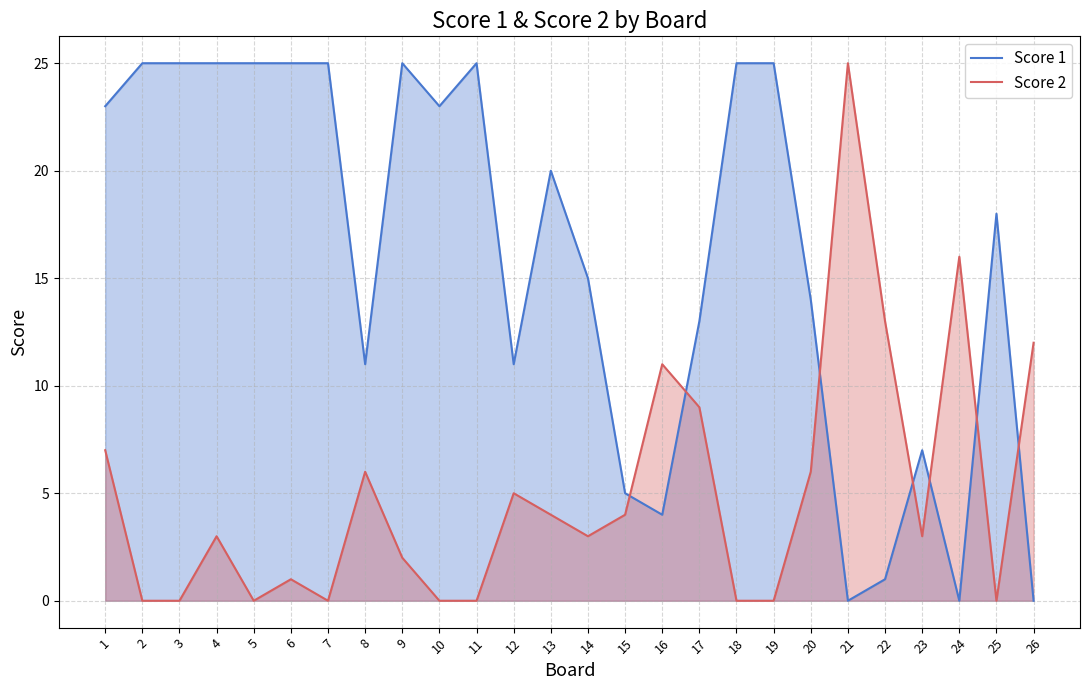

Which category has the highest value in the Score 2 series?

21